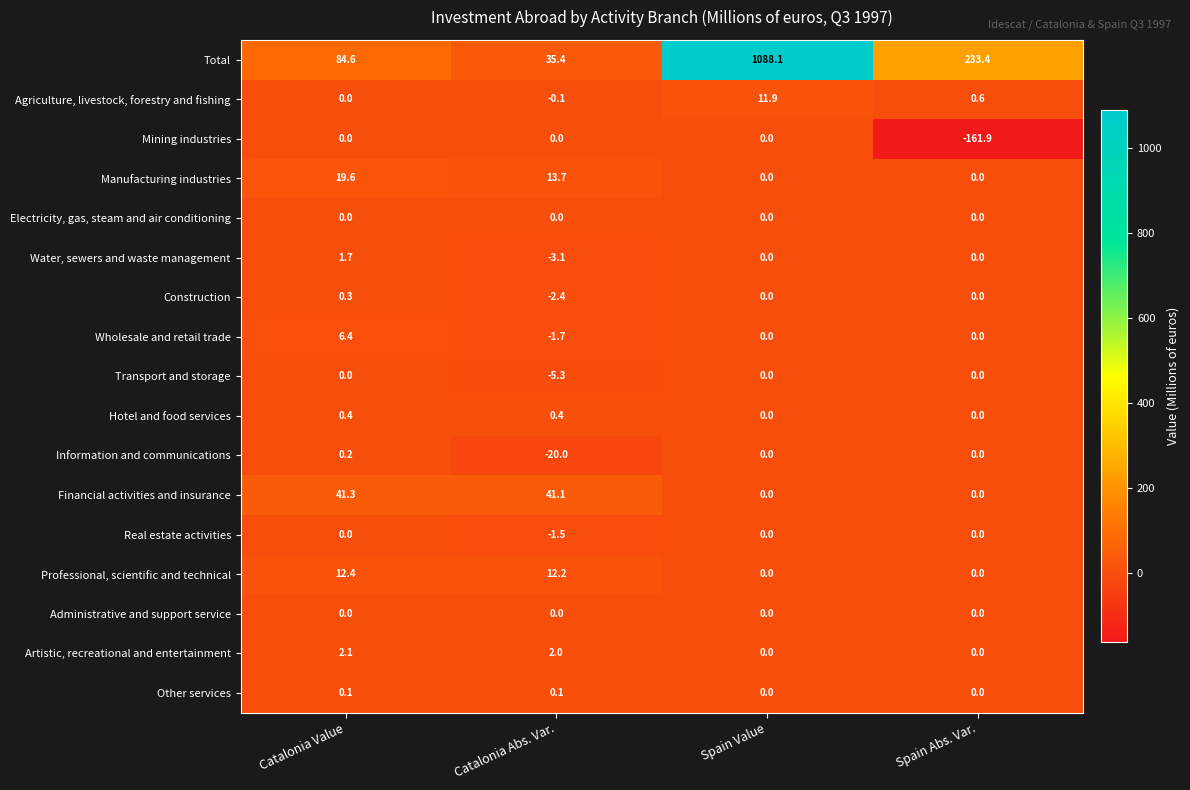

What is the total value across all series at Catalonia Value?

169.1